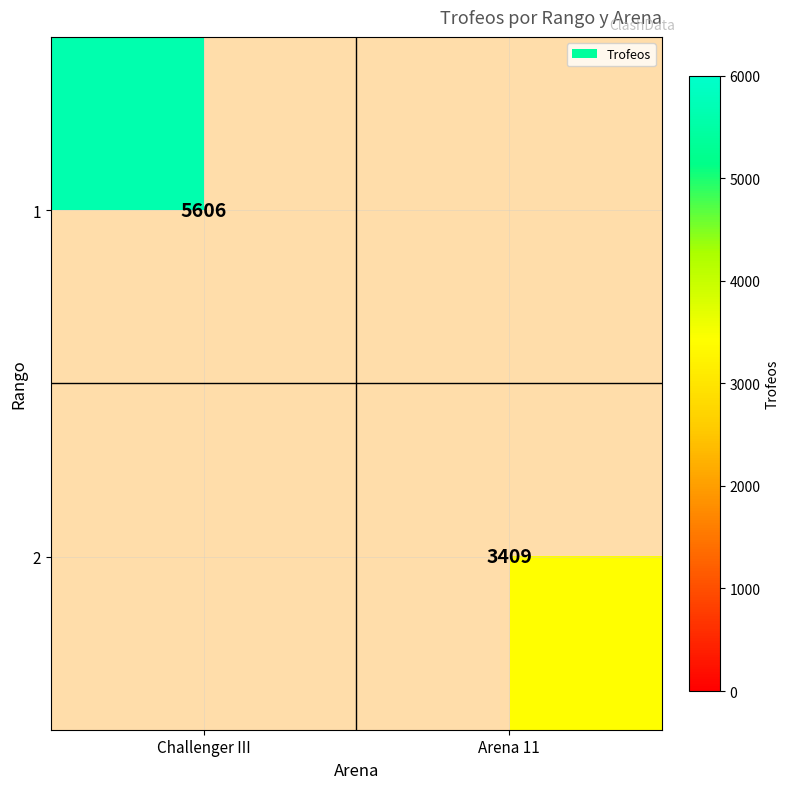

The value of 1 at Challenger III is 3122. True or false?

False